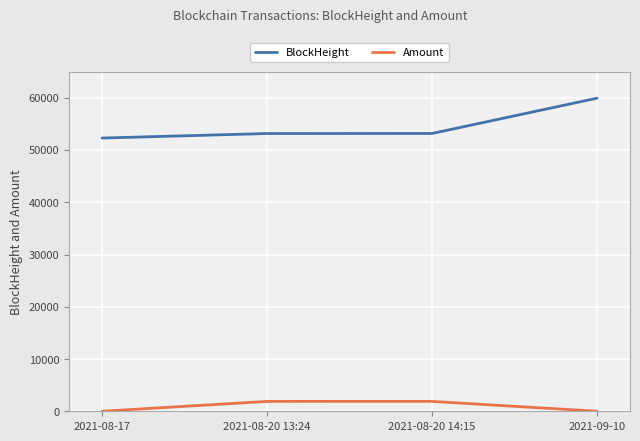

List the series in order of their overall mean, highest first.

BlockHeight, Amount